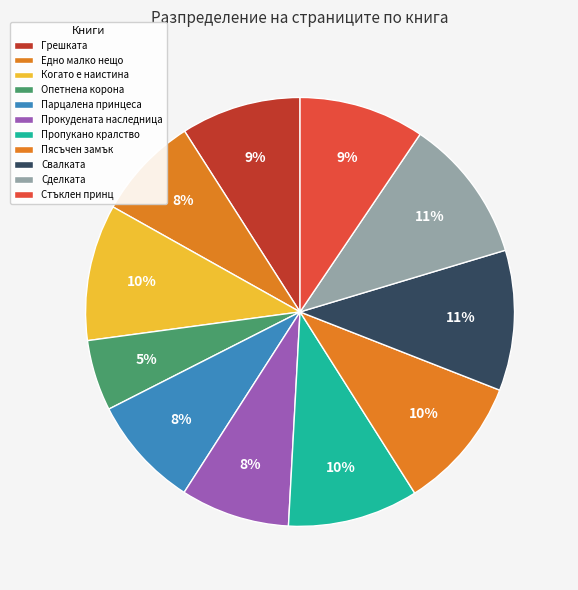

How many slices are in this pie chart?

11